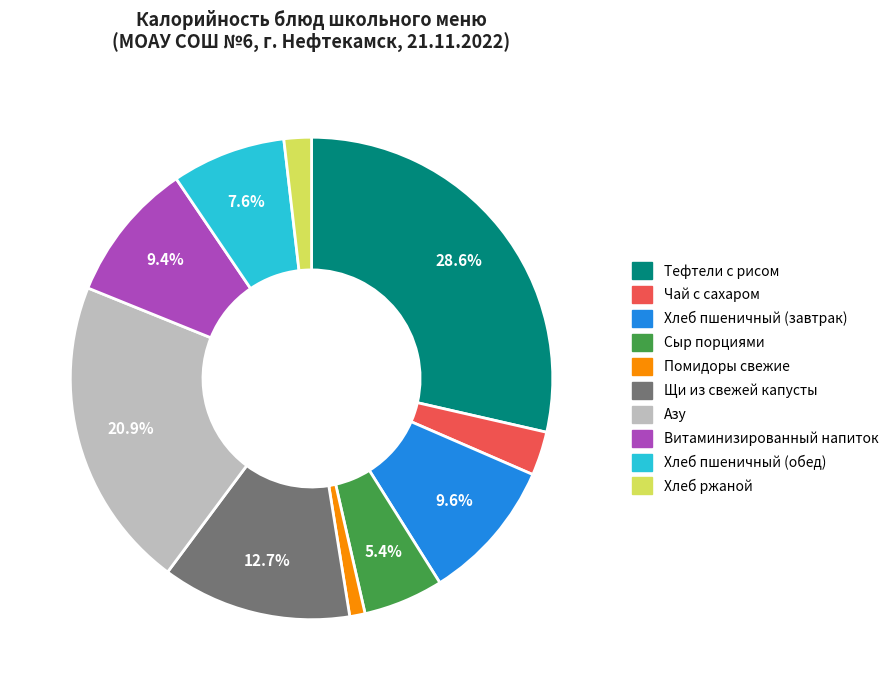

Which has a higher value, Азу or Витаминизированный напиток?

Азу